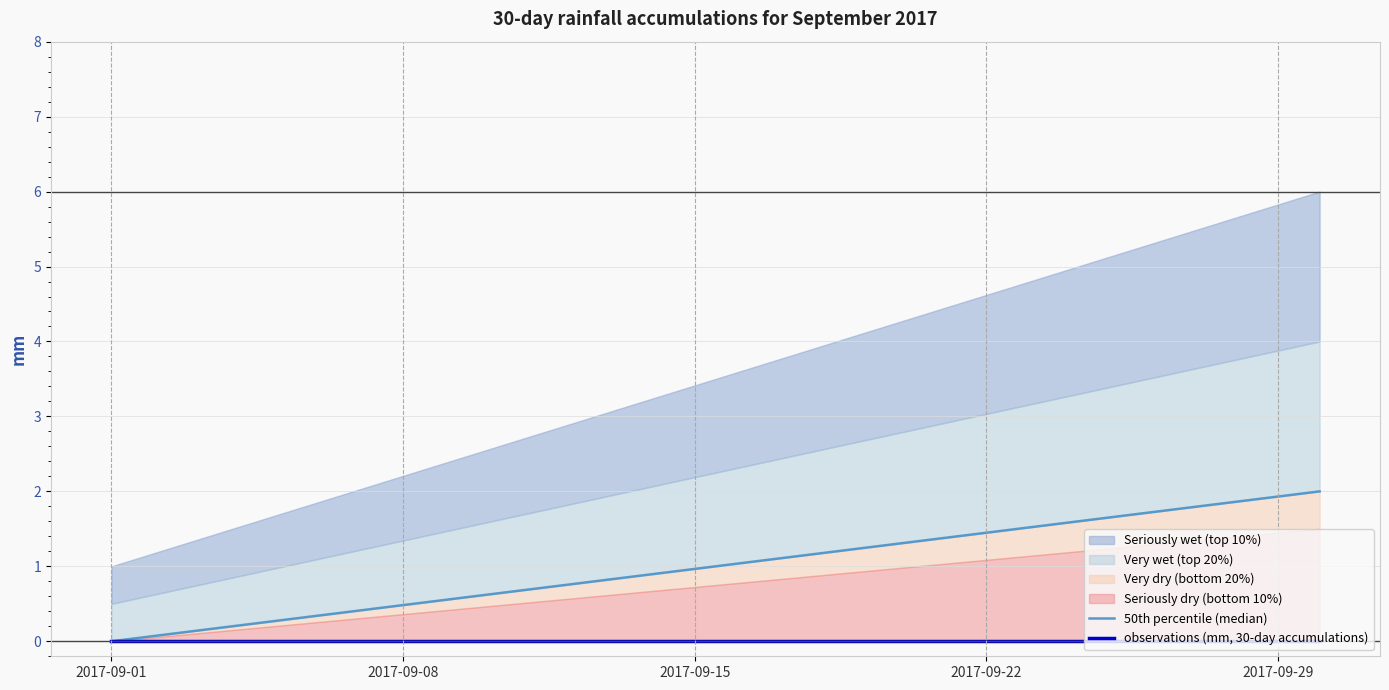

Between 18 and 11, which is larger?

18